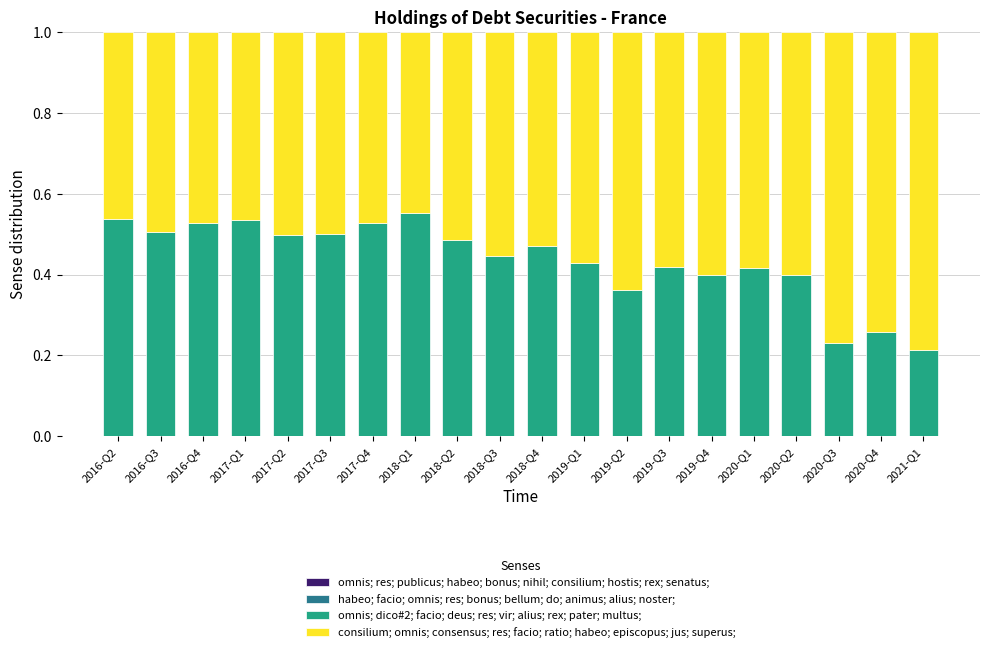

Which series changed the most between 2018-Q3 and 2019-Q2?

consilium; omnis; consensus; res; facio; ratio; habeo; episcopus; jus; superus;